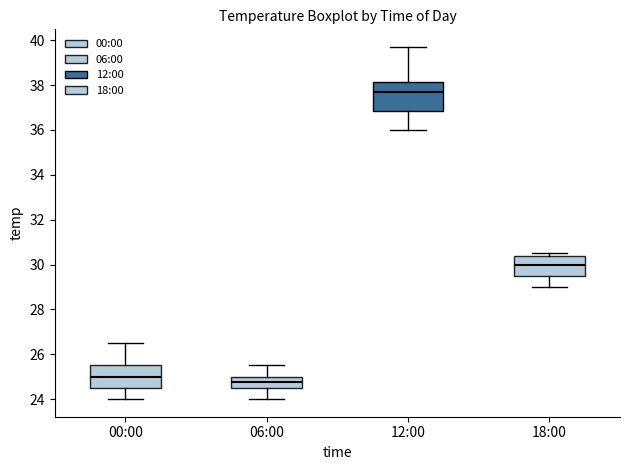

Reading left to right, read every box against the y-axis: the position of its median line, the range the box covers, and the ends of its whiskers. The values are not printed on the chart, so give them approximately, as read against the axis.

00:00: median 25.0, box 24.6 to 25.6, whiskers 24.0 to 26.6
06:00: median 24.8, box 24.6 to 25.0, whiskers 24.0 to 25.6
12:00: median 37.8, box 36.8 to 38.2, whiskers 36.0 to 39.8
18:00: median 30.0, box 29.6 to 30.4, whiskers 29.0 to 30.6